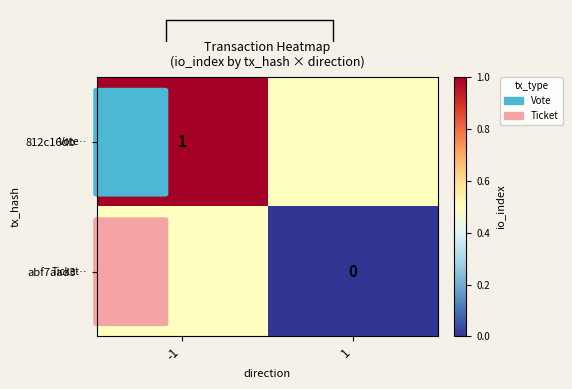

True or false: 812c16db… has a value of 1.5 at -1.

False